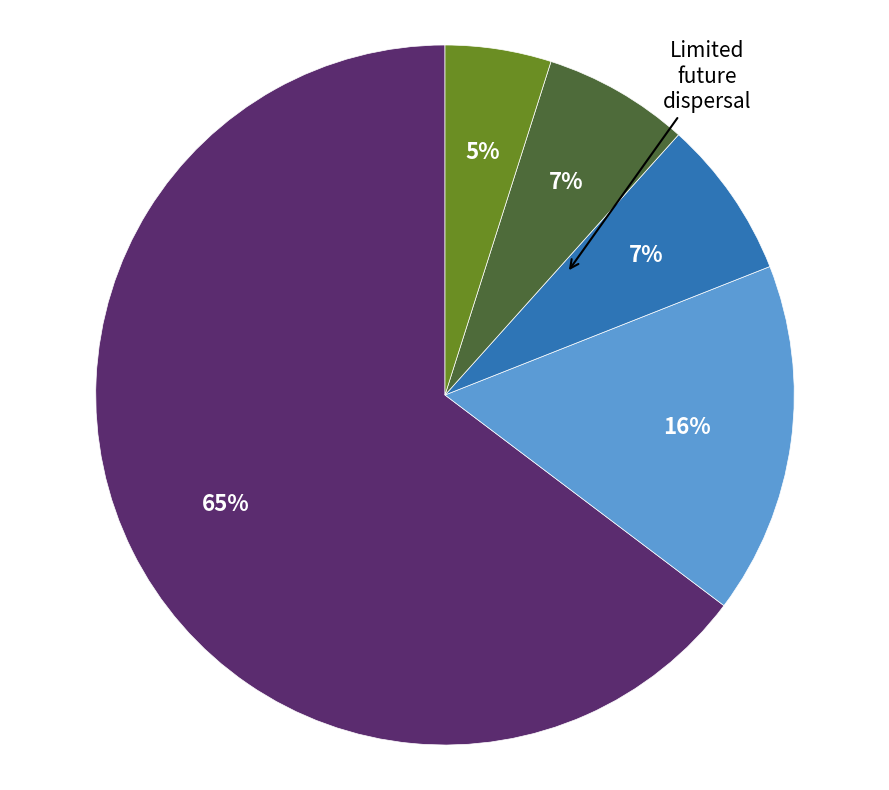

Is there a majority slice in this chart?

Yes